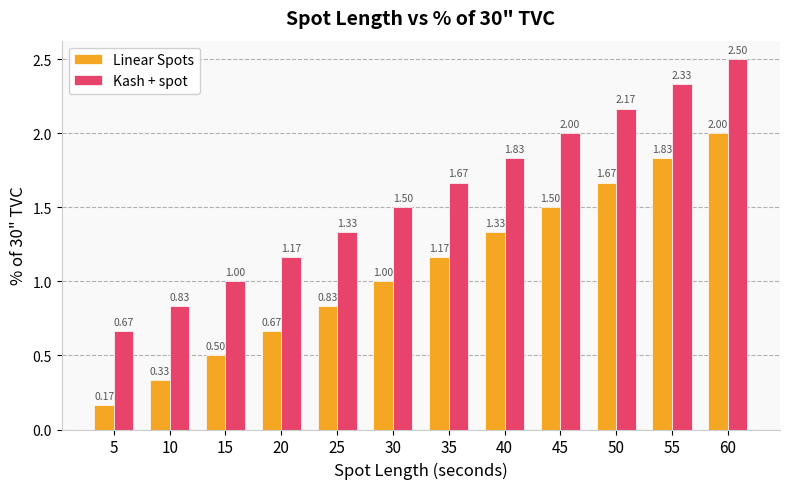

At which category is the sum across all series the highest?

60